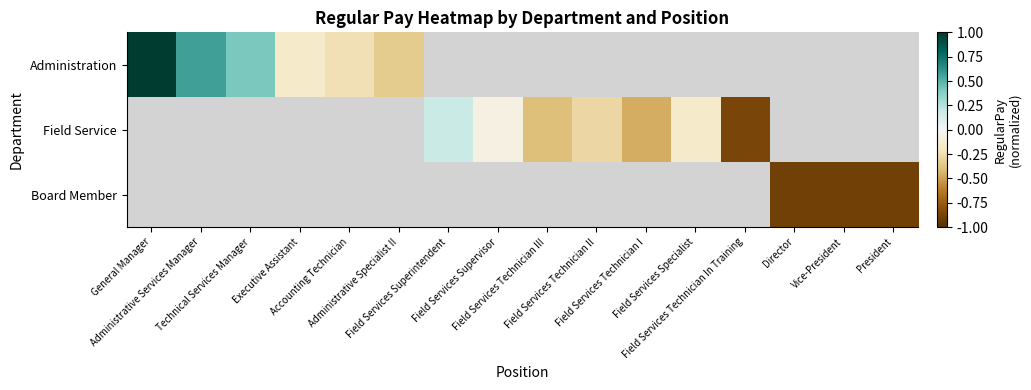

At how many categories does at least one series exceed 0?

4